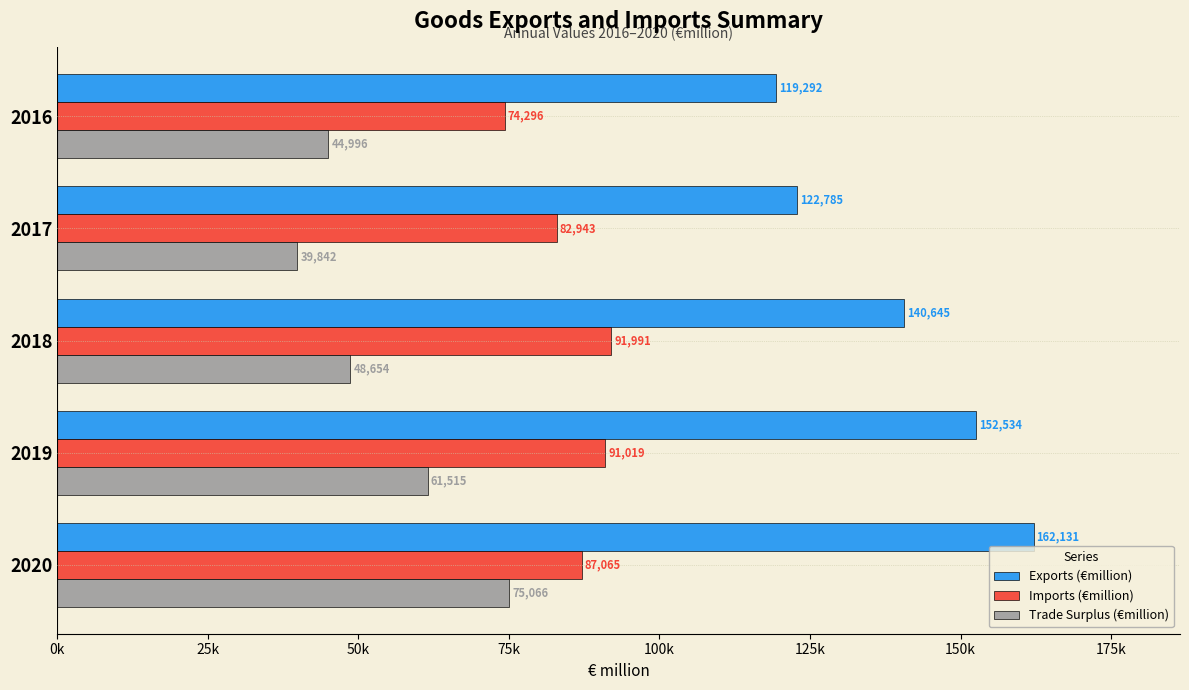

List the series in order of their peak value, lowest first.

Trade Surplus (€million), Imports (€million), Exports (€million)